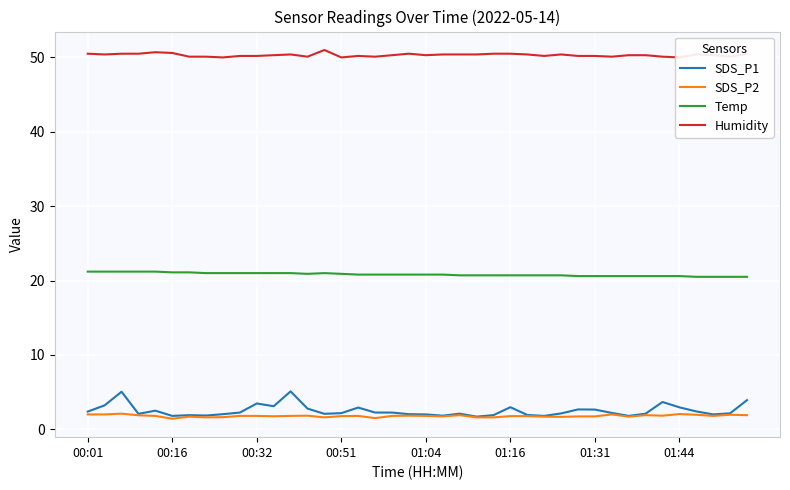

True or false: SDS_P2 and SDS_P1 cross at least once.

False